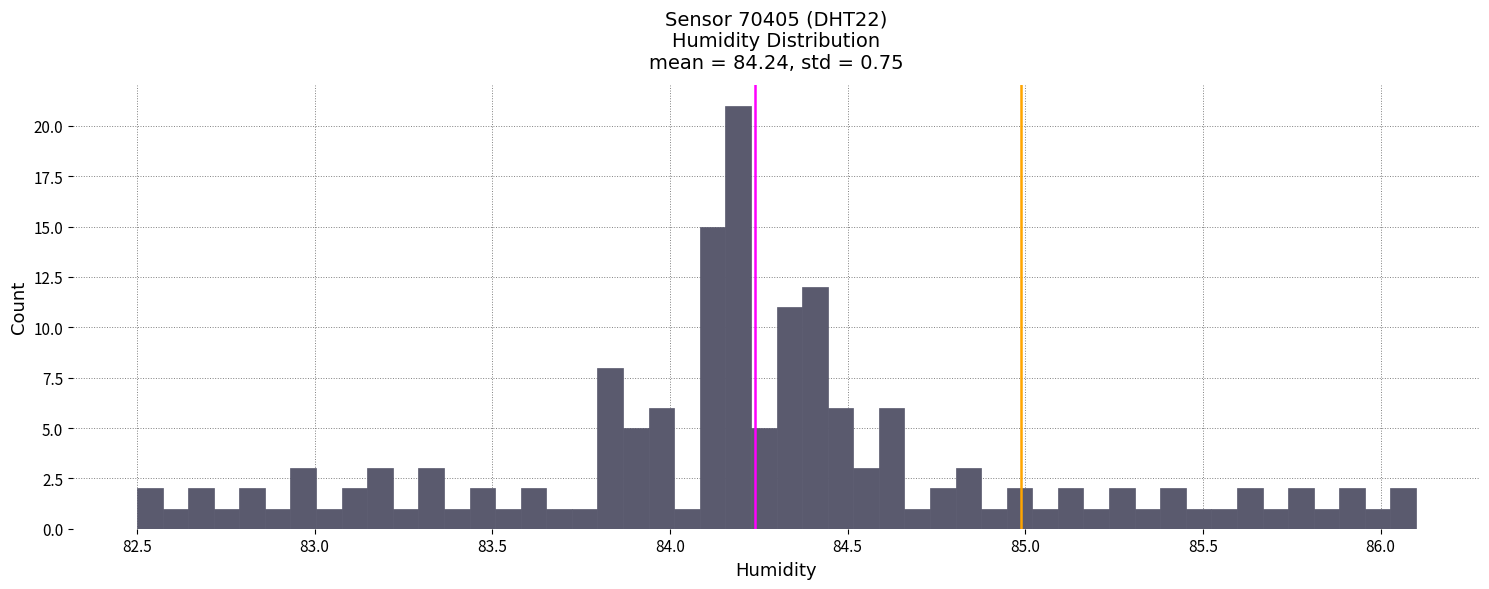

Read against the x-axis, roughly where is the centre of the tallest bar?

84.20